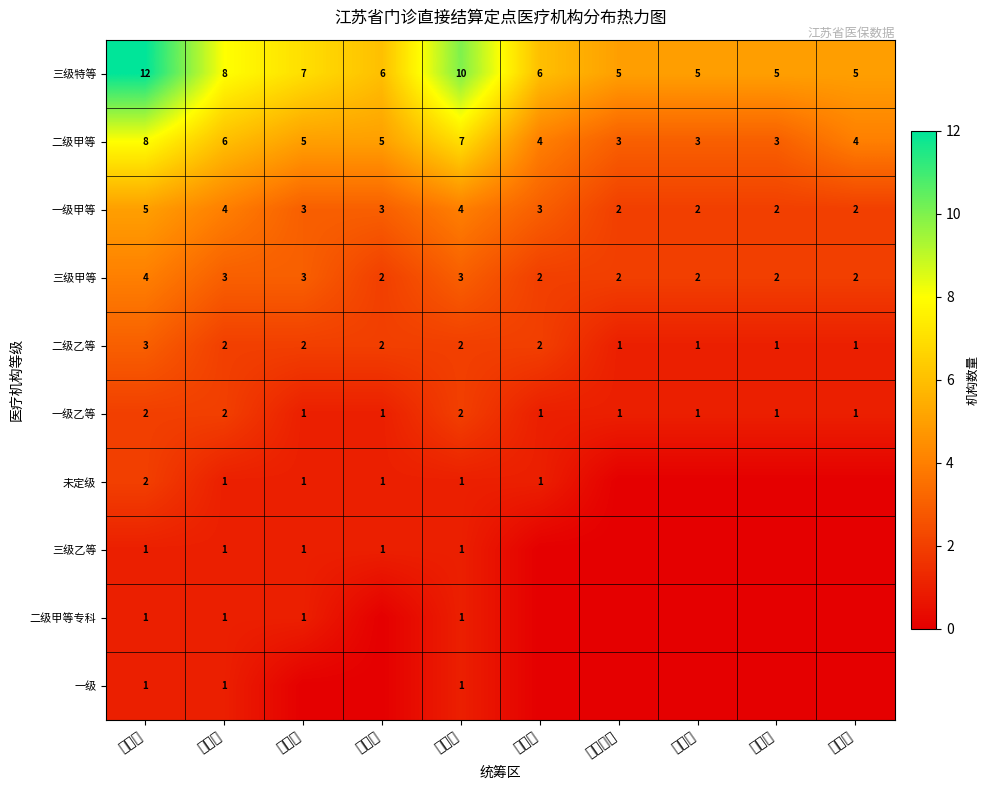

At which label is 三级特等 closest to 8?

无锡市